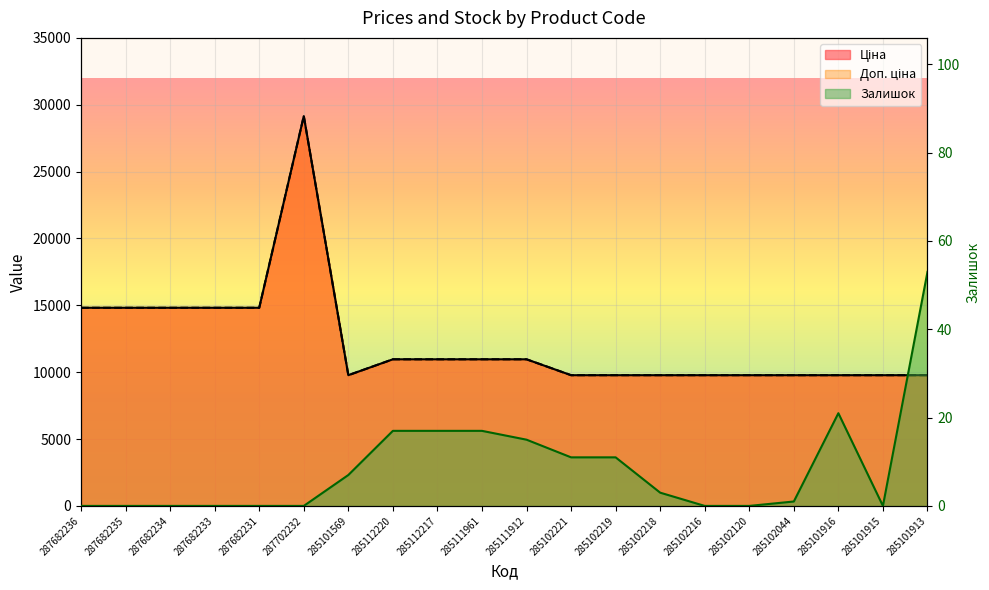

Reading left to right, what are all the values shown in this chart?

Ціна: 14817.6	14817.6	14817.6	14817.6	14817.6	29152.3	9775.5	10964.4	10964.4	10964.4	10964.4	9775.5	9775.5	9775.5	9775.5	9775.5	9775.5	9775.5	9775.5	9775.5
Доп. ціна: 14817.6	14817.6	14817.6	14817.6	14817.6	29152.3	9775.5	10964.4	10964.4	10964.4	10964.4	9775.5	9775.5	9775.5	9775.5	9775.5	9775.5	9775.5	9775.5	9775.5
Залишок: 0.0	0.0	0.0	0.0	0.0	0.0	7.0	17.0	17.0	17.0	15.0	11.0	11.0	3.0	0.0	0.0	1.0	21.0	0.0	53.0